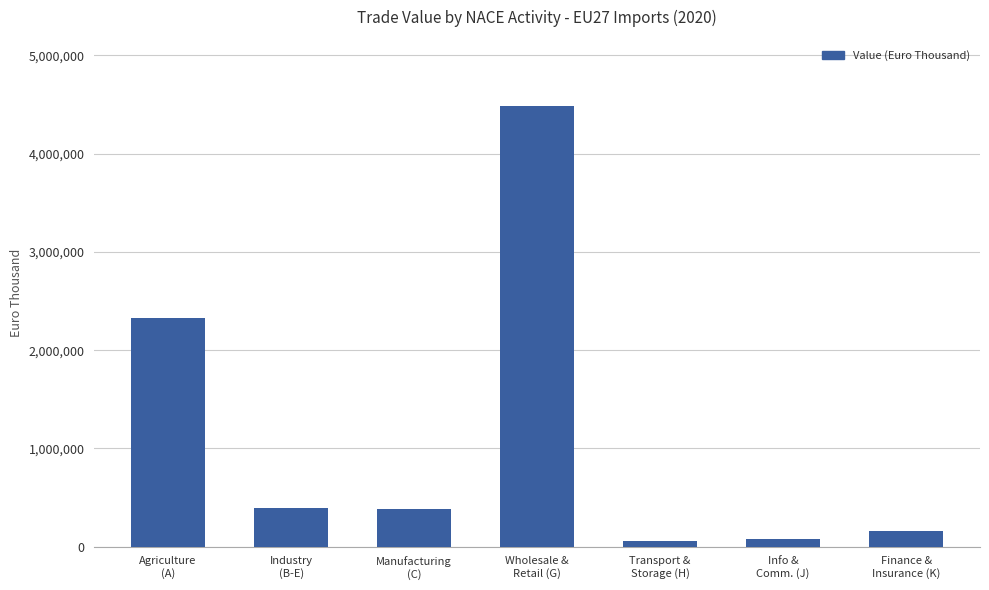

Is it true that the value at Agriculture
(A) is 3914113.2?

False